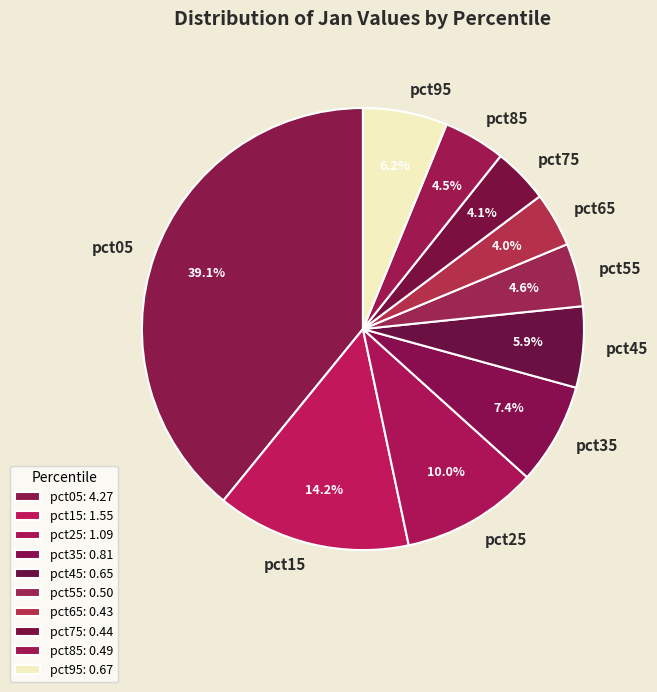

What is the total percentage of pct45 and pct35?

13.3%